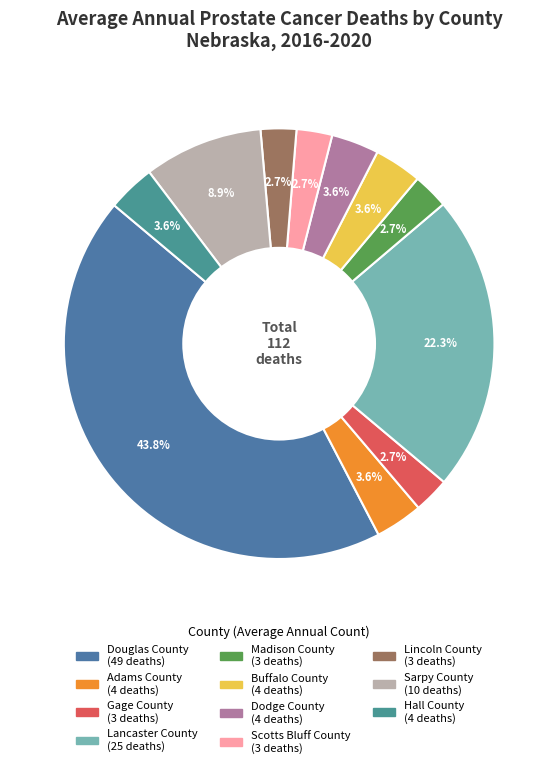

Is Sarpy County the majority of the pie?

No